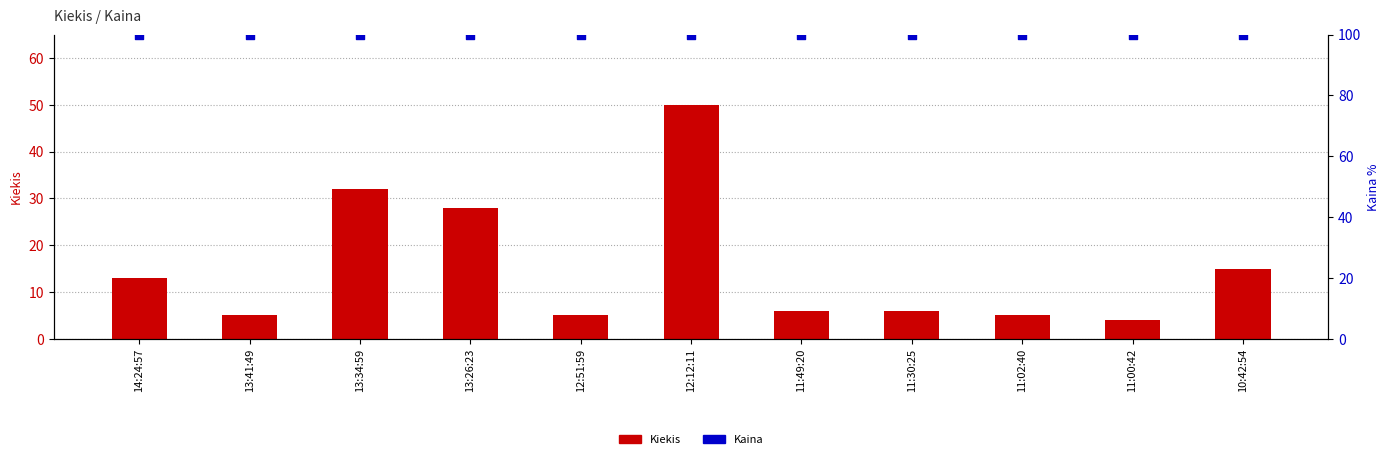

Which series reaches the minimum Y coordinate?

Kiekis